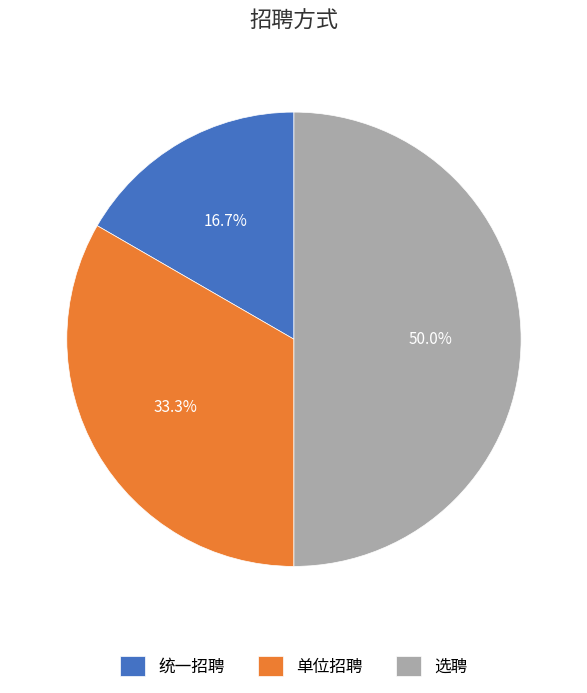

Is it true that 单位招聘 is 22% of the pie?

False